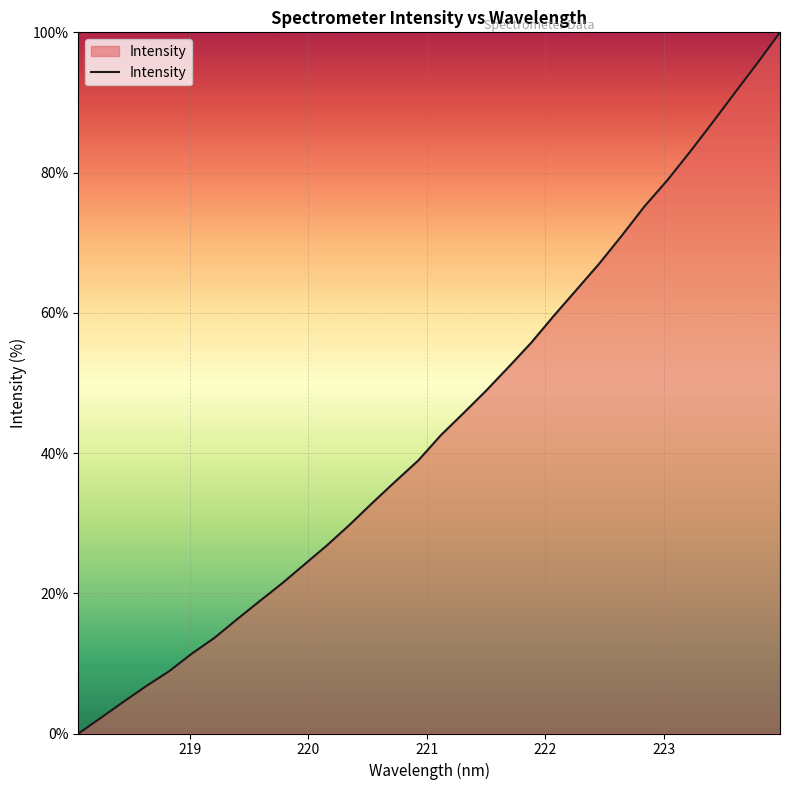

What is the greatest value displayed?

100.0